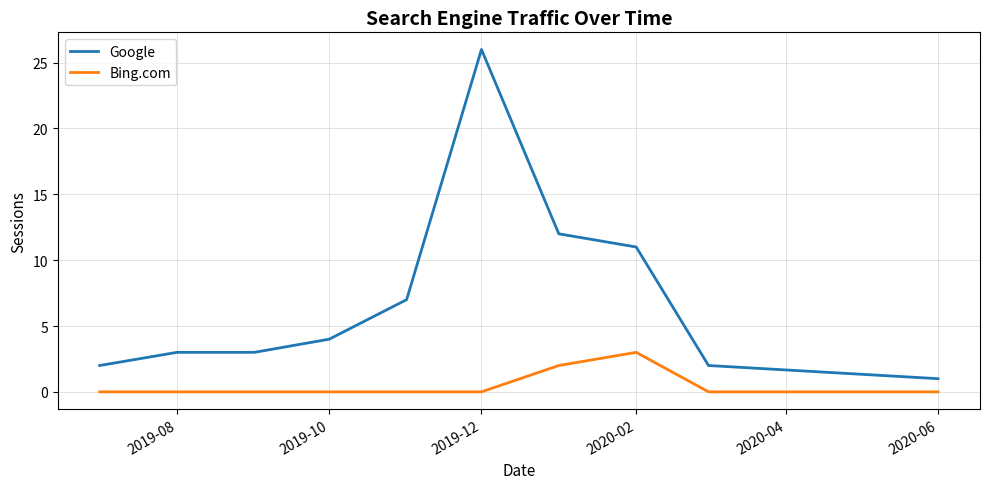

What is the difference between the maximum and second lowest values in the Bing.com series?

3